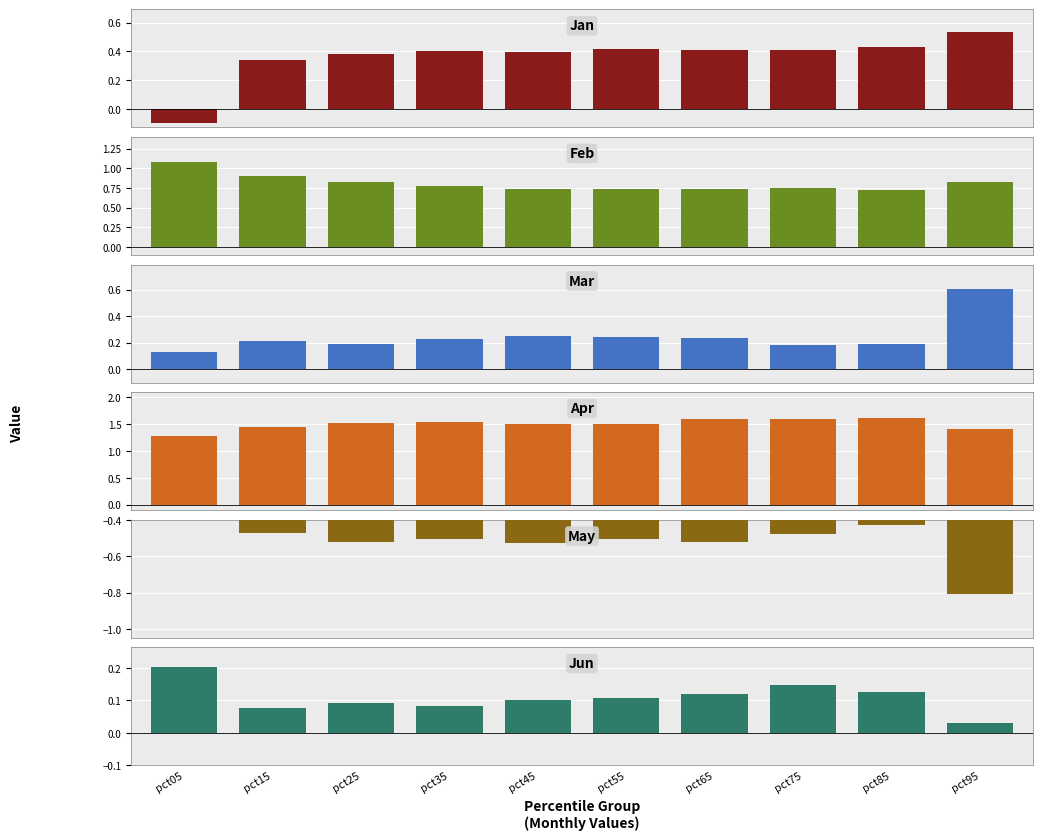

True or false: Jan has a value of 0.5 at pct25.

False